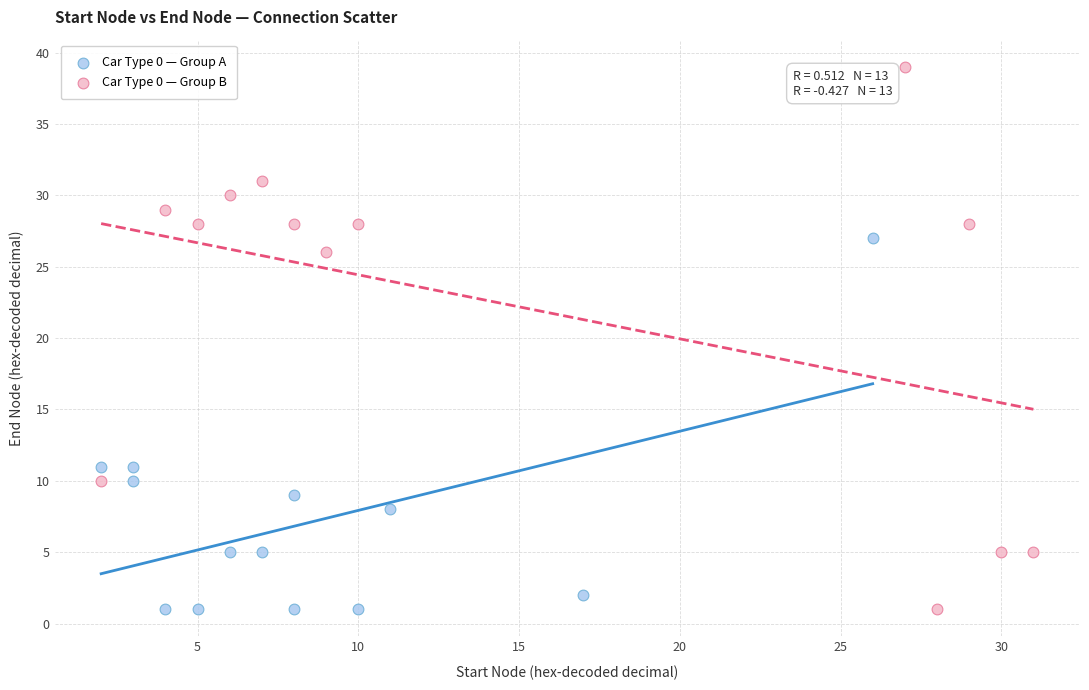

Which series contains the highest Y value?

Car Type 0 — Group B